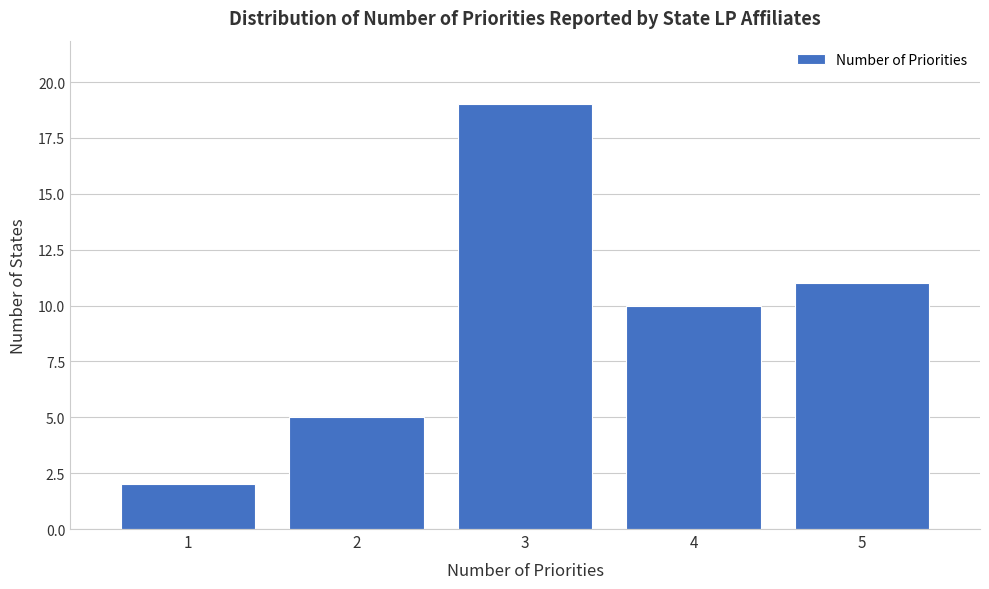

Reading left to right, list every bar in this chart as the range it spans on the x-axis followed by its height. The values are not printed on the chart, so give them approximately, as read against the axis.

0.5 to 1.5: 2
1.5 to 2.5: 5
2.5 to 3.5: 19
3.5 to 4.5: 10
4.5 to 5.5: 11